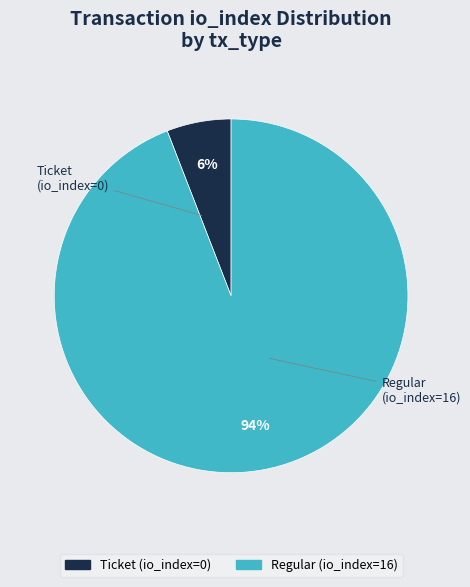

What is the smallest slice in the pie chart?

Ticket (io_index=0)